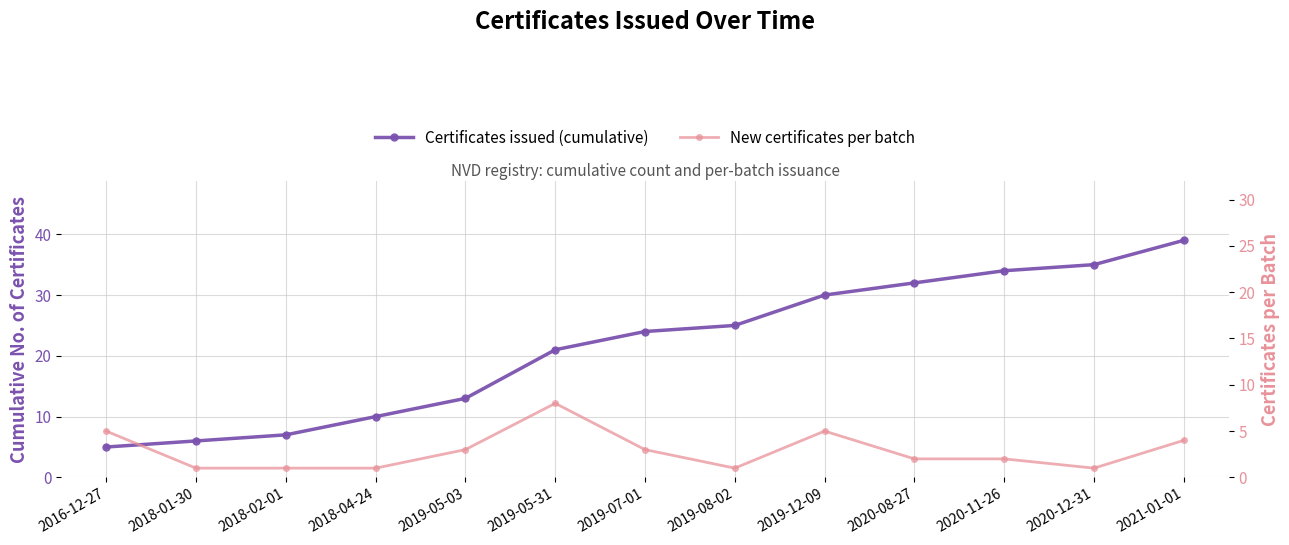

What position from the right is 2019-12-09?

5